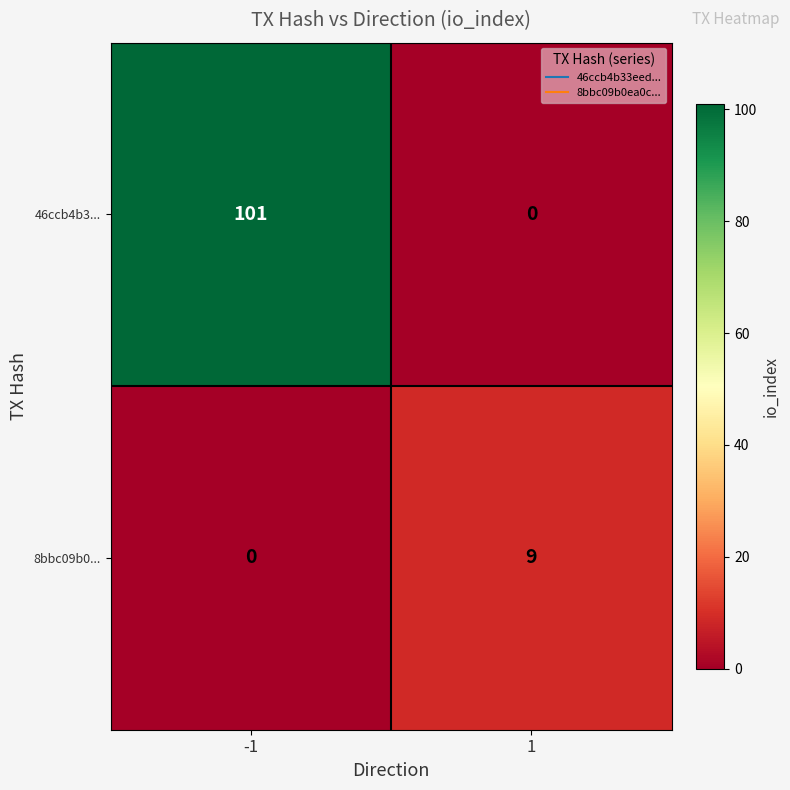

What is the difference between the maximum and minimum values in the 46ccb4b3... series?

101